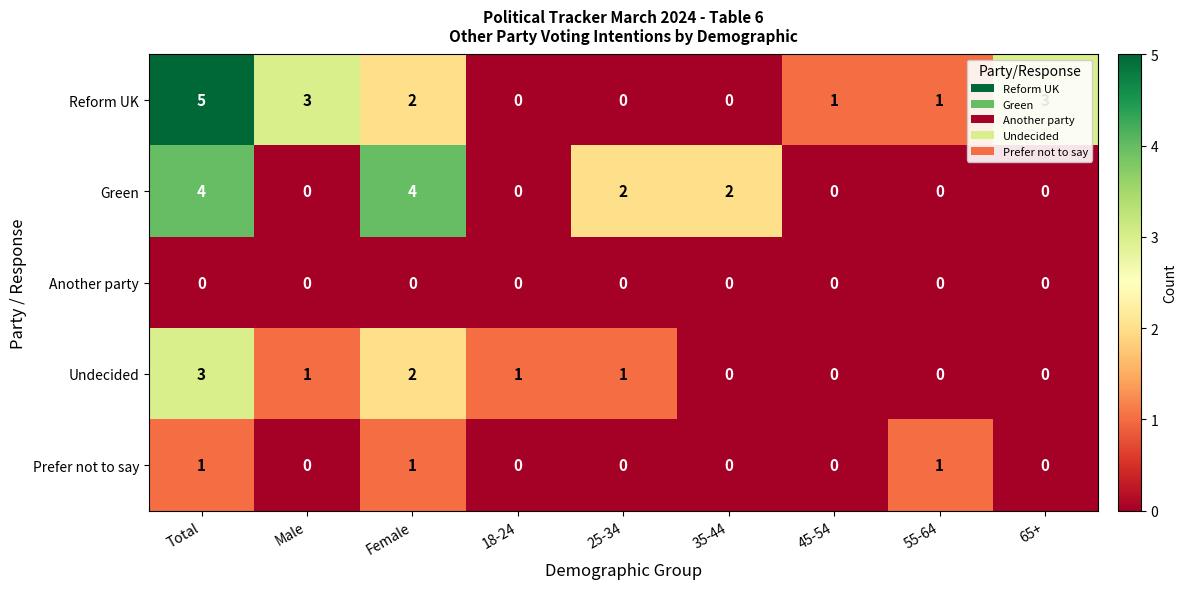

Count the number of categories in the chart.

9